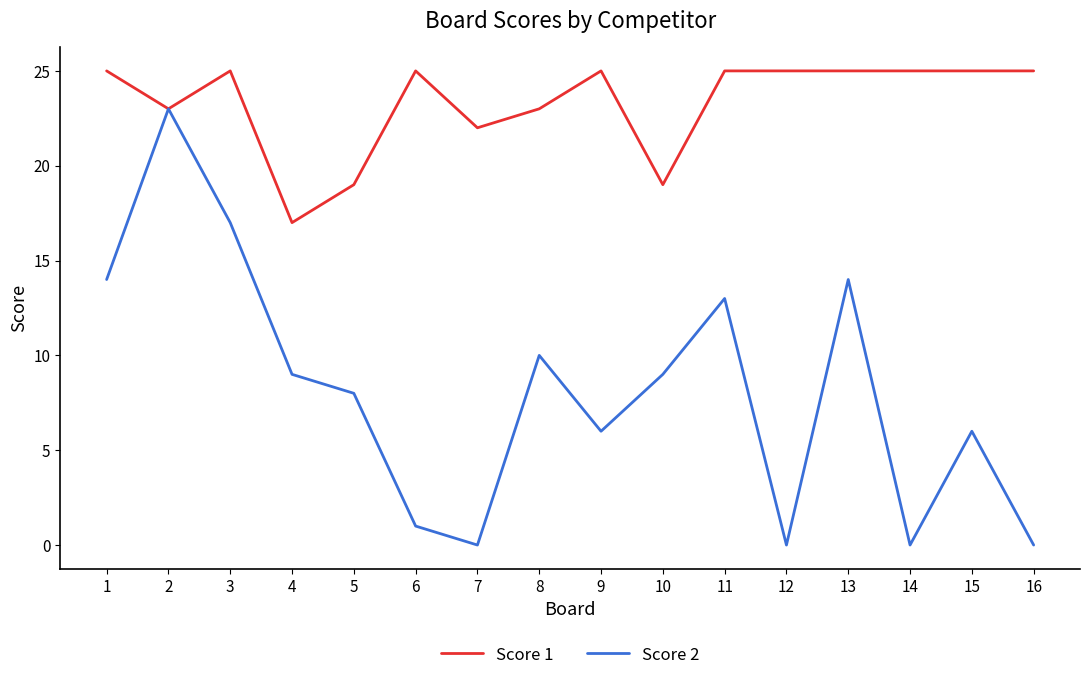

Reading left to right, transcribe all the data shown in this chart.

Score 1: 25	23	25	17	19	25	22	23	25	19	25	25	25	25	25	25
Score 2: 14	23	17	9	8	1	0	10	6	9	13	0	14	0	6	0